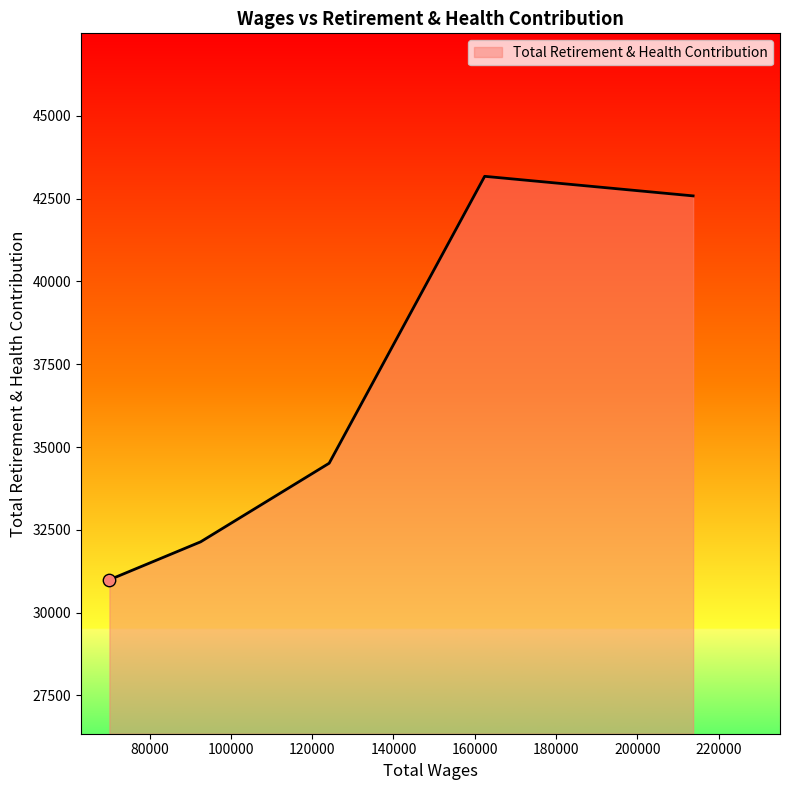

True or false: the data has more than 0 interior local peaks.

True